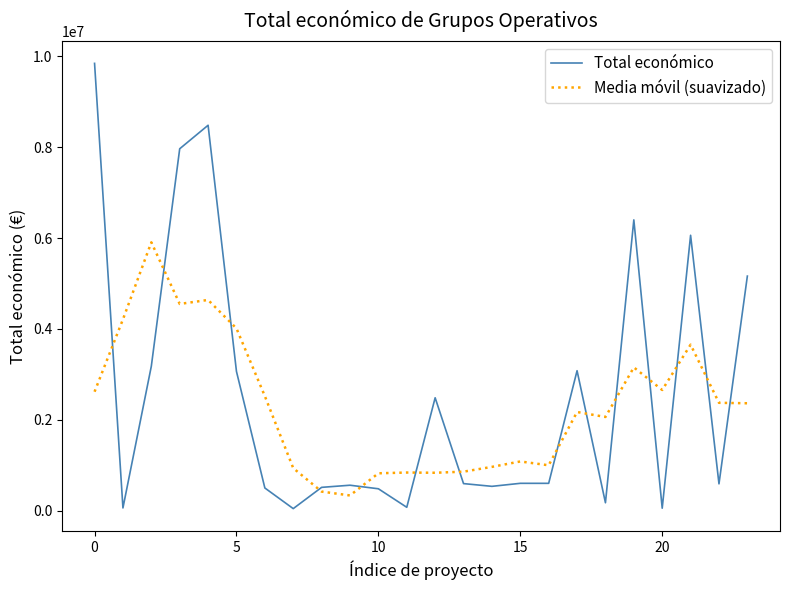

What is the maximum value shown in the chart?

9847932.0